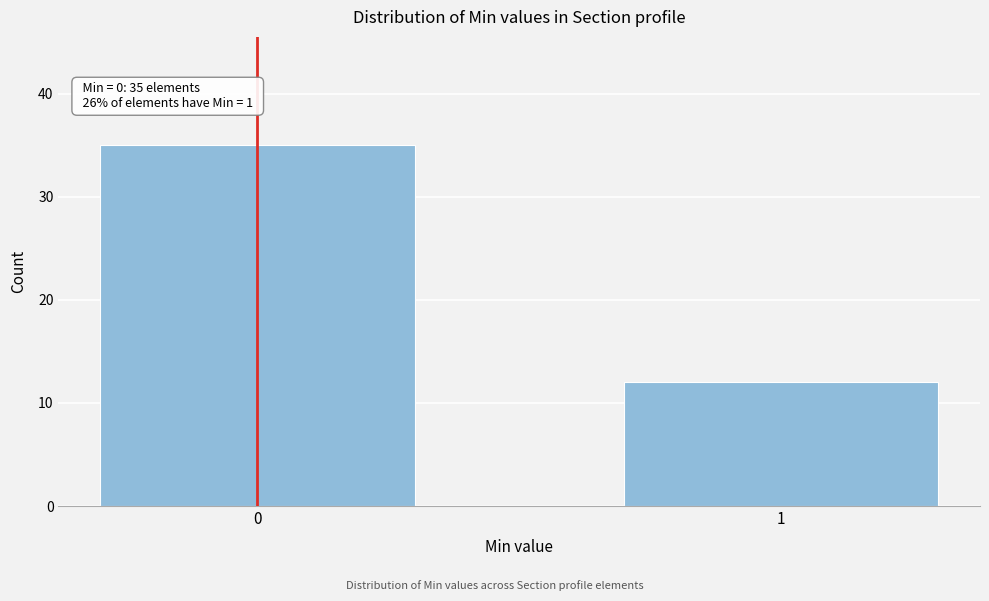

Reading left to right, list all the values displayed in this chart.

35	12